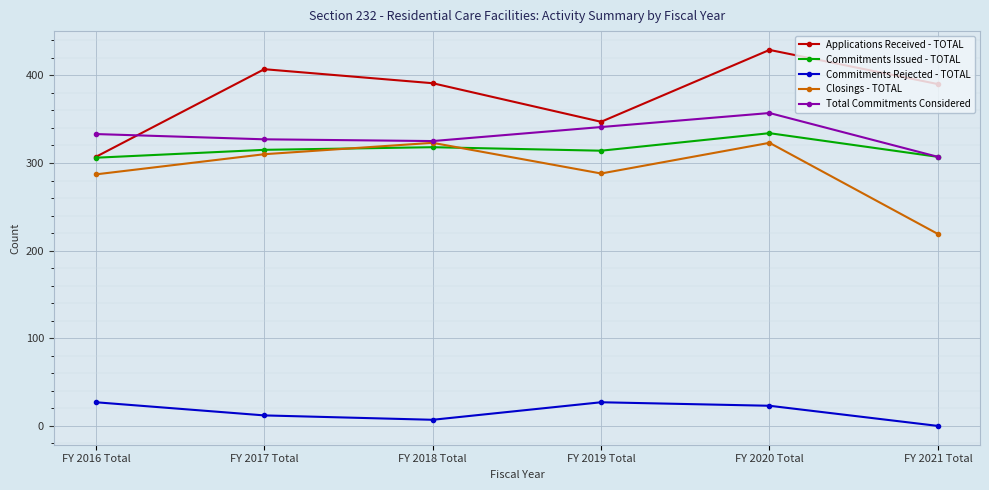

What is the spread (max minus min) of values at FY 2016 Total?

306